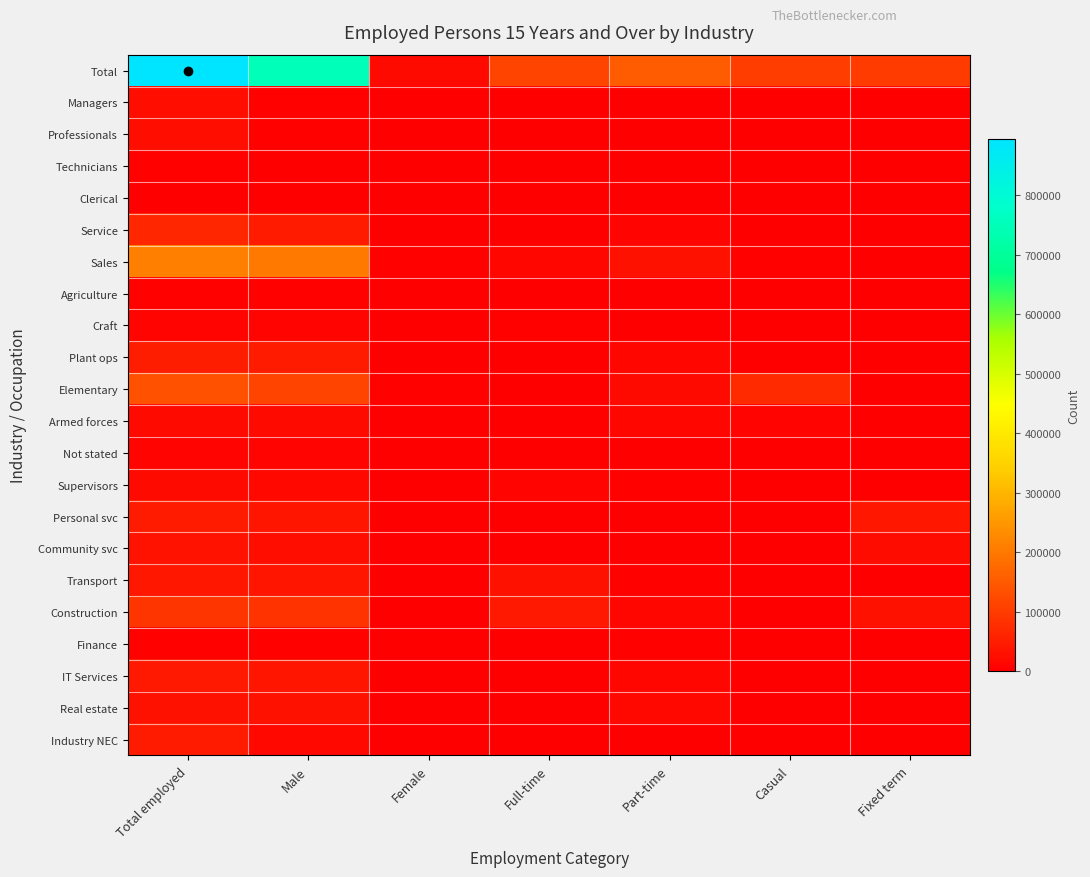

Between Male and Full-time, which series saw the biggest shift?

Total